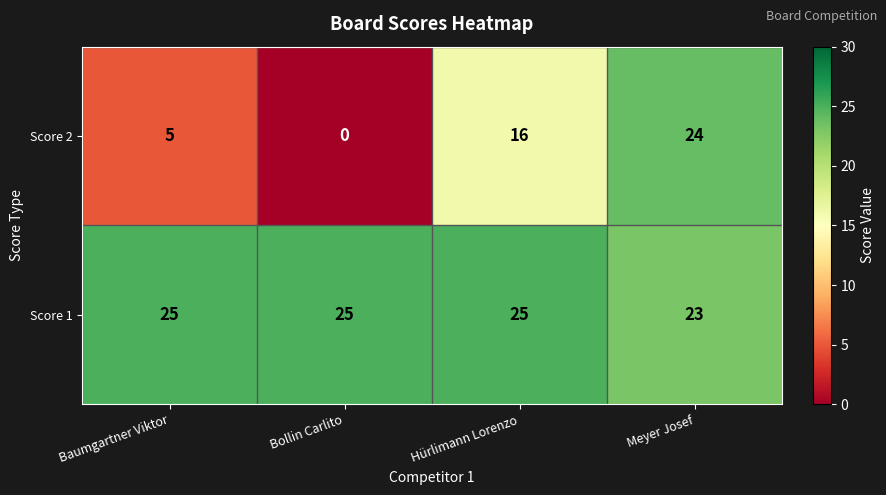

Reading left to right, extract all data points from this chart.

Score 2: 5	0	16	24
Score 1: 25	25	25	23